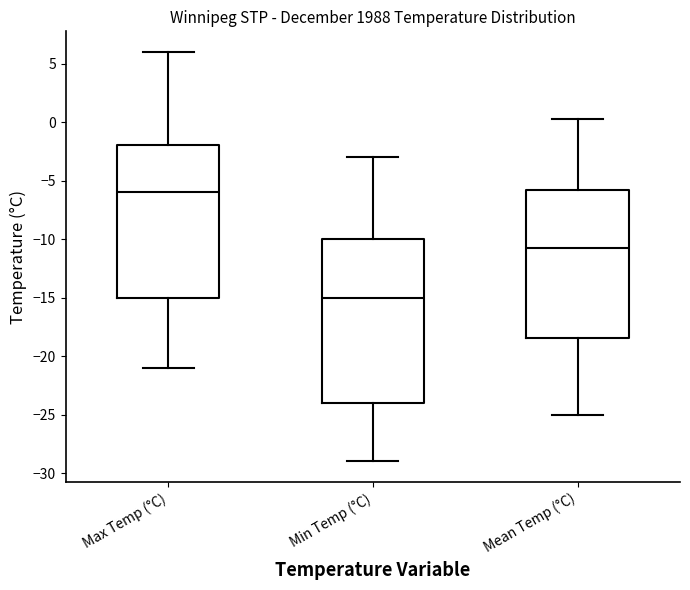

Reading left to right, transcribe this box plot: for each box, give where its median line is, the range the box spans, and where its two whiskers end, as read against the y-axis. The values are not printed on the chart, so give them approximately, as read against the axis.

Max Temp (°C): median -6.0, box -15.0 to -2.0, whiskers -21.0 to 6.0
Min Temp (°C): median -15.0, box -24.0 to -10.0, whiskers -29.0 to -3.0
Mean Temp (°C): median -11.0, box -18.5 to -6.0, whiskers -25.0 to 0.5